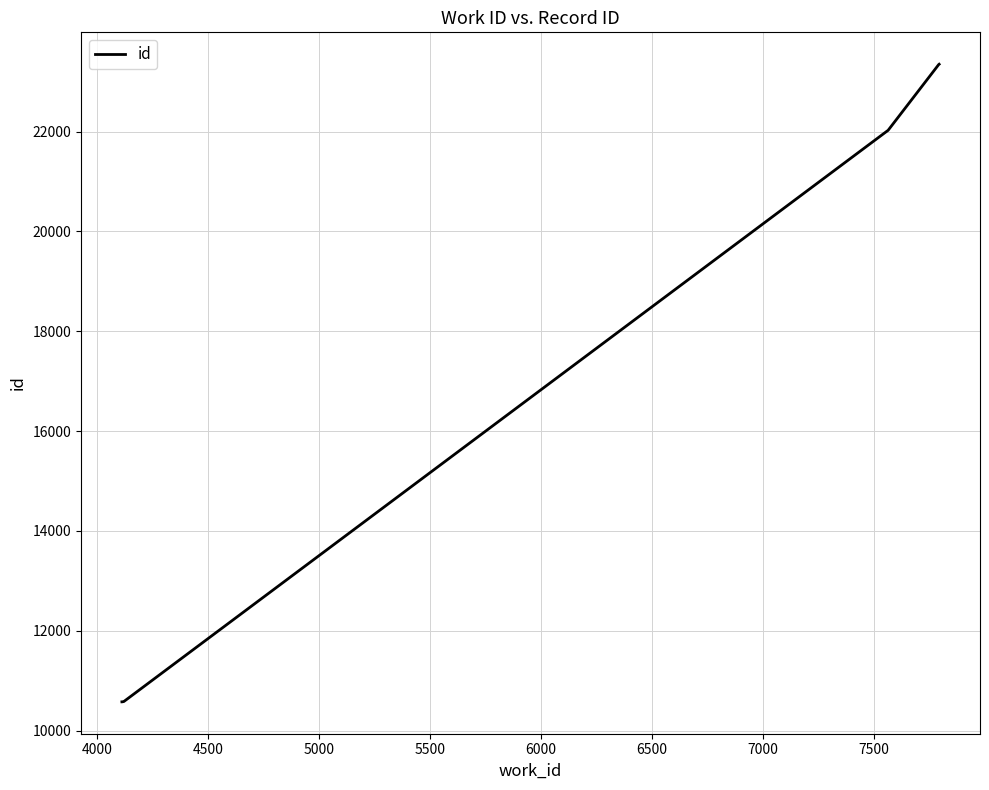

What is the average value?

15200